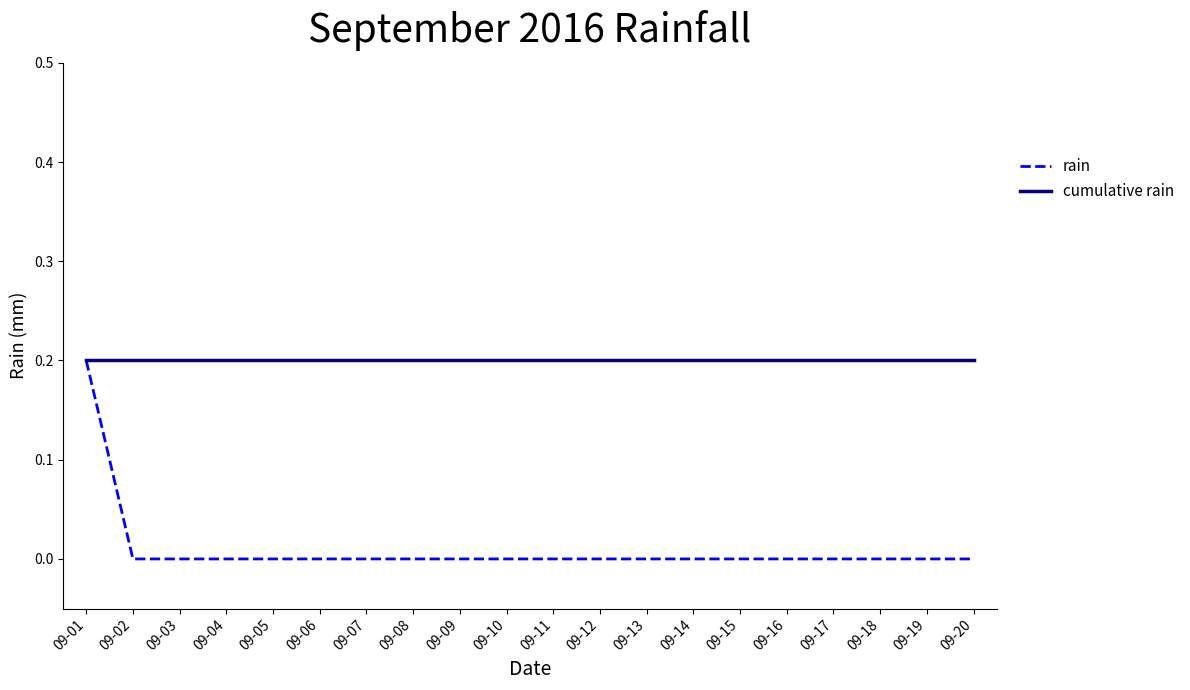

What is the greatest value displayed?

0.2